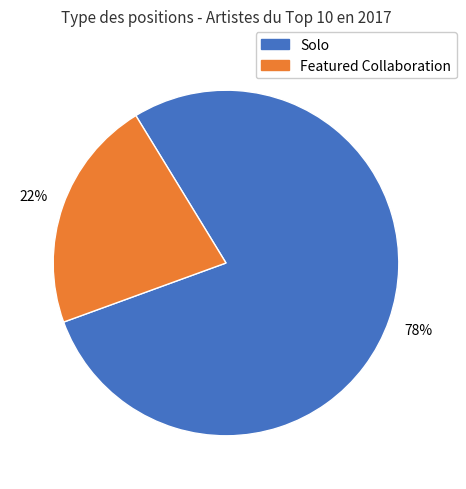

Which category accounts for the majority?

Solo